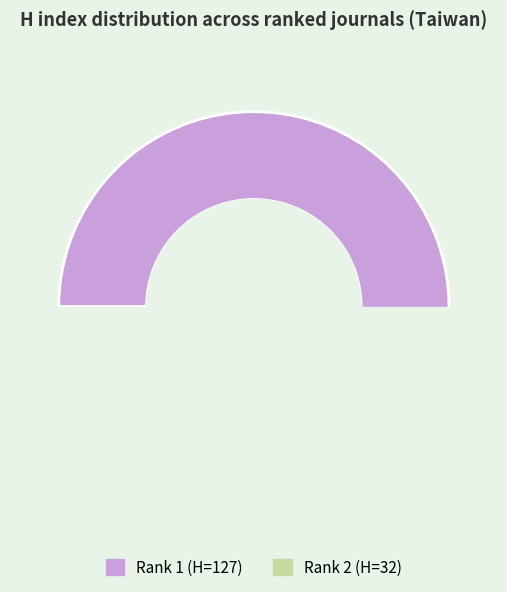

Is Rank 1 (Journal 14086) the majority of the pie?

Yes